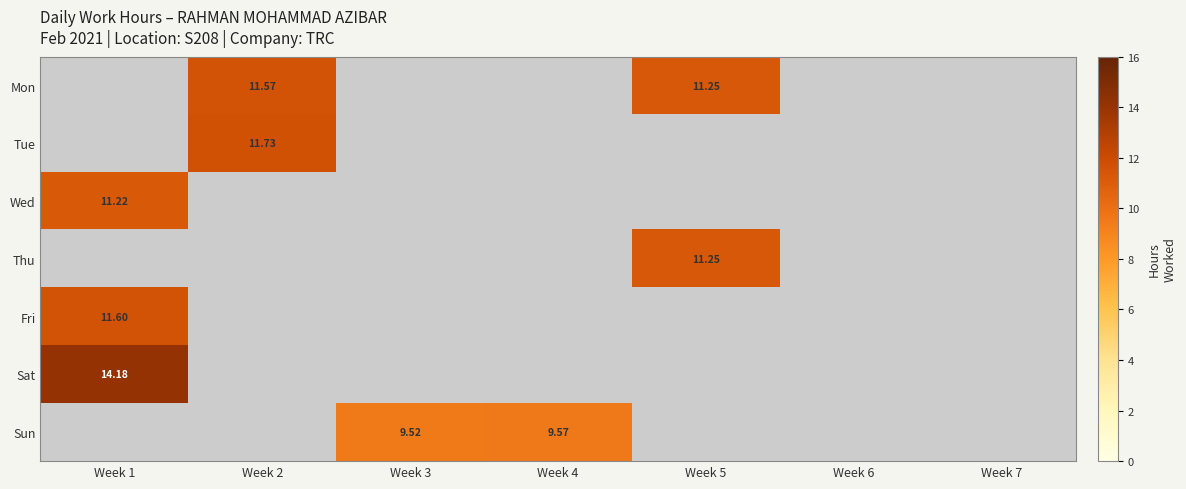

Is the value of Fri at Week 7 greater than the value of Mon at Week 3?

No